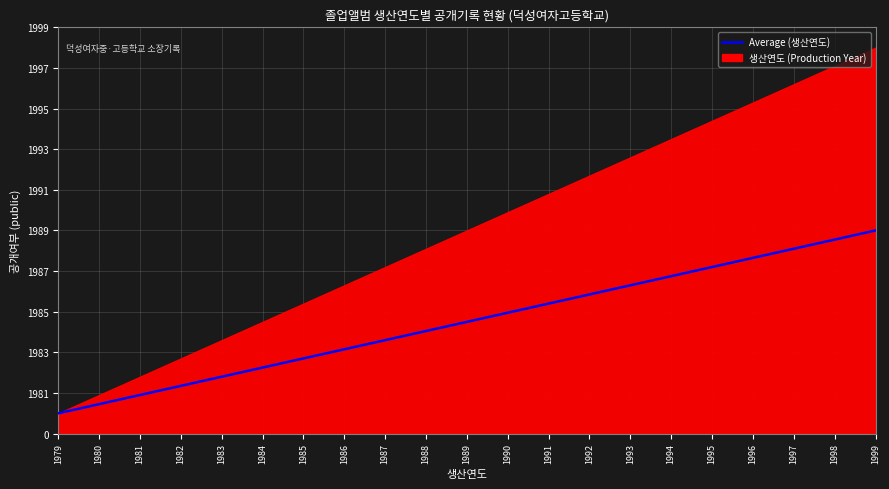

Rank the categories by value from highest to lowest.

1999, 1998, 1997, 1996, 1995, 1994, 1993, 1992, 1991, 1990, 1989, 1988, 1987, 1986, 1985, 1984, 1983, 1982, 1981, 1980, 1979